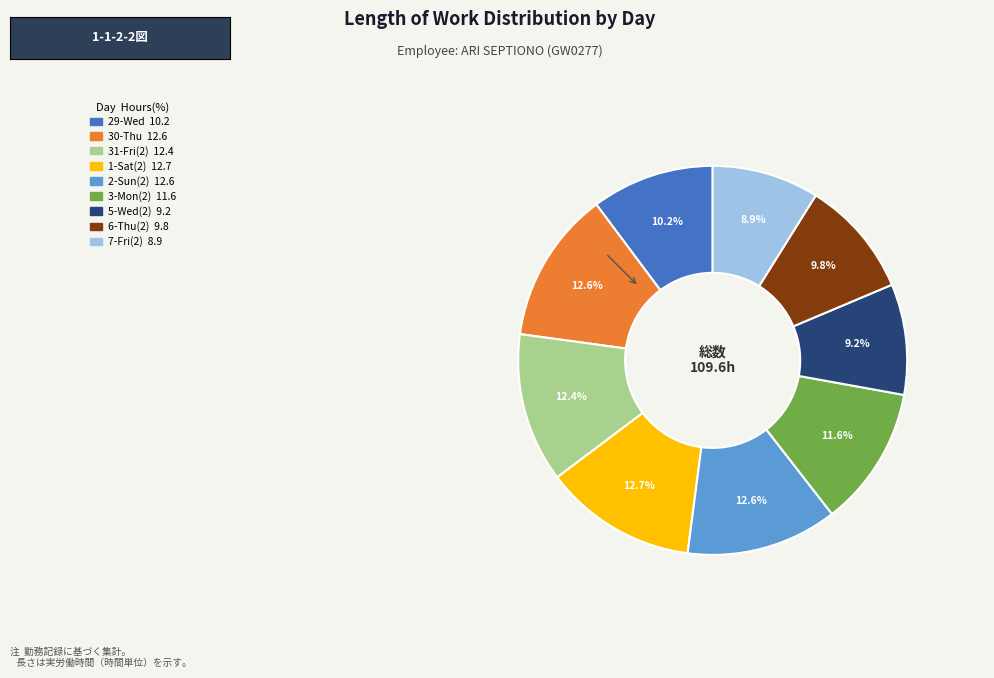

Count the number of slices in the pie.

9